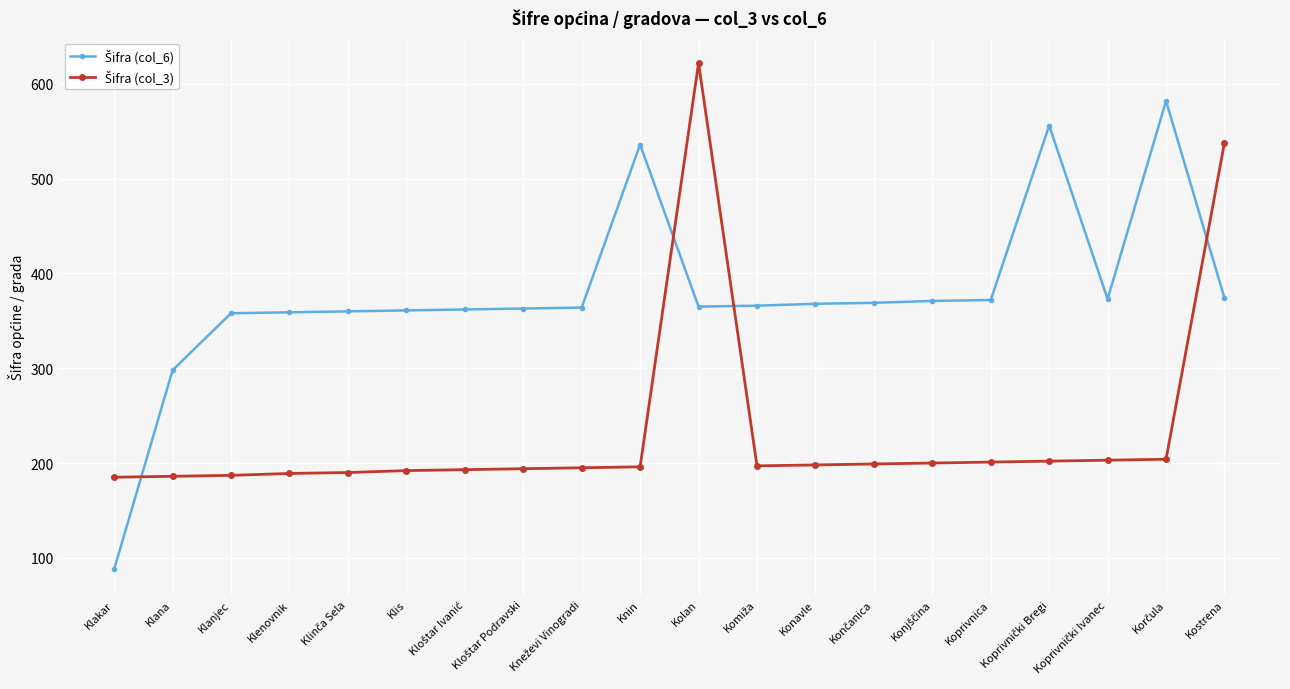

What is the spread (max minus min) of values at Koprivnica?

171